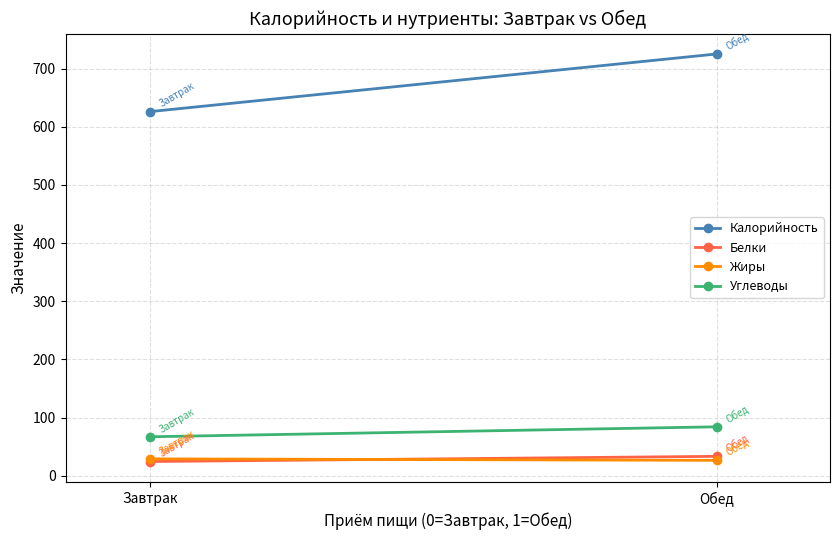

What is the label of the 2nd point from the left?

Обед